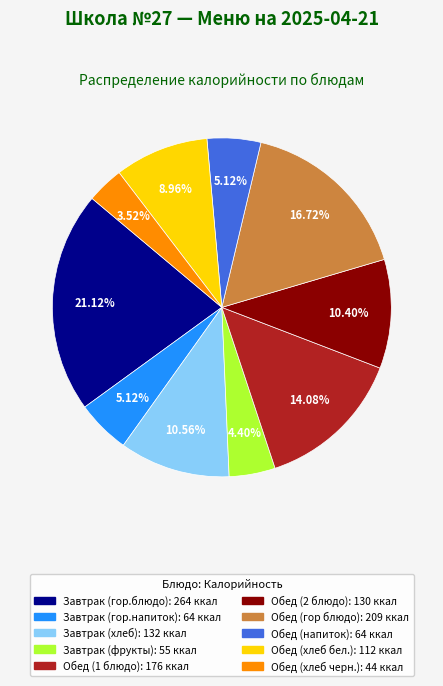

To the nearest percent, what is the average slice percentage?

10%